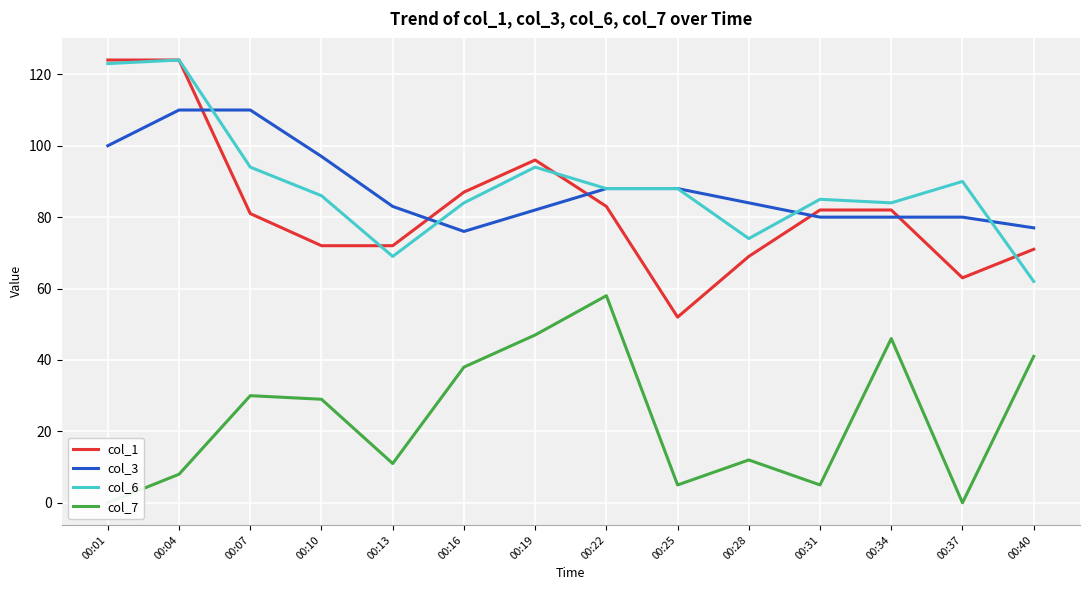

List the series in order of their peak value, highest first.

col_1, col_6, col_3, col_7